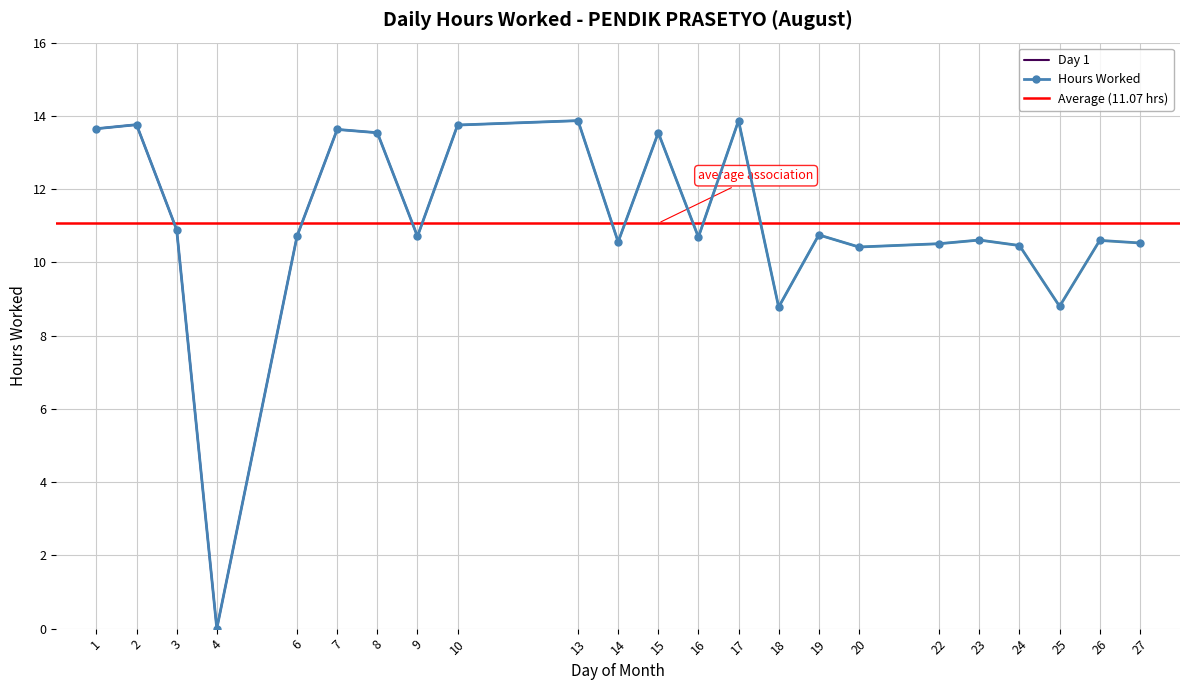

What is the value of the 5th point from the left?

10.7